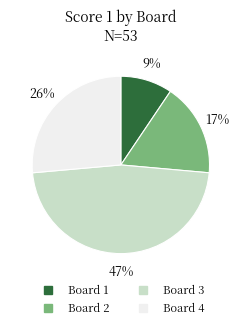

To the nearest percent, what portion does Board 3 represent?

47%